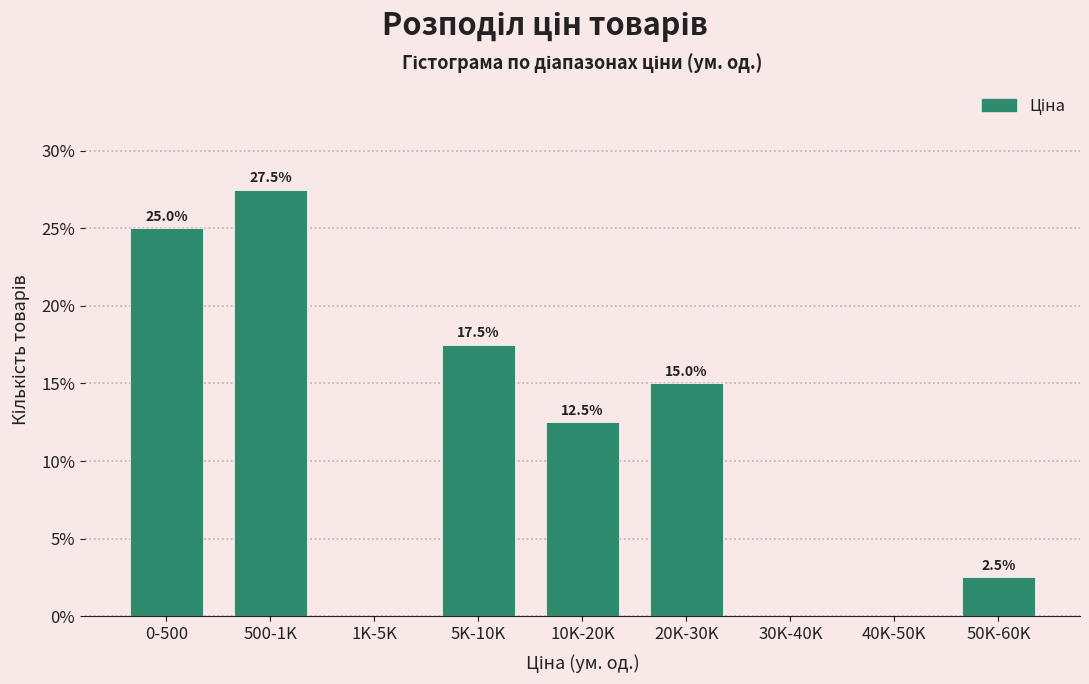

Reading left to right, what are all the values shown in this chart?

0-500=25.0	500-1K=27.5	1K-5K=0.0	5K-10K=17.5	10K-20K=12.5	20K-30K=15.0	30K-40K=0.0	40K-50K=0.0	50K-60K=2.5